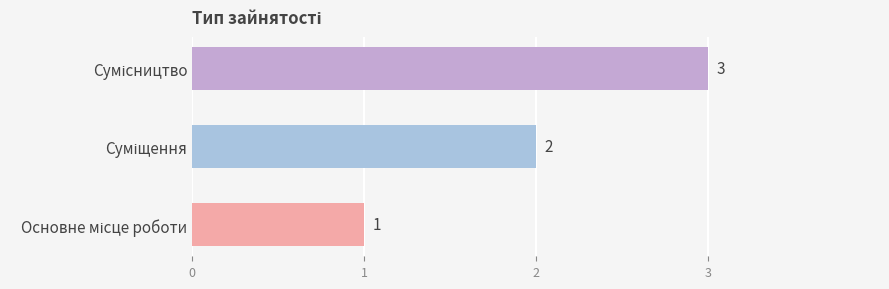

What is the difference between the maximum and minimum values?

2